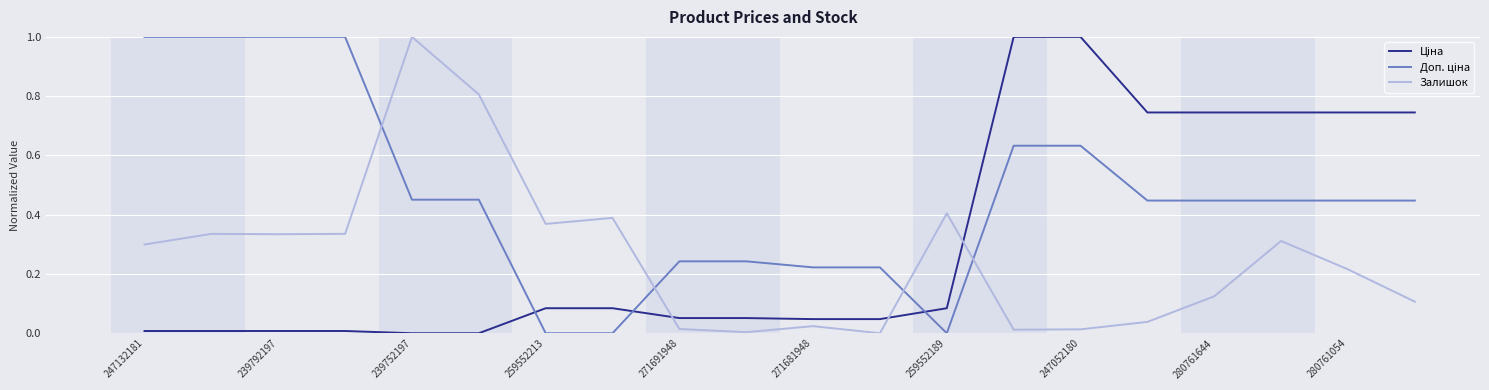

What is the maximum value shown in the chart?

1.0